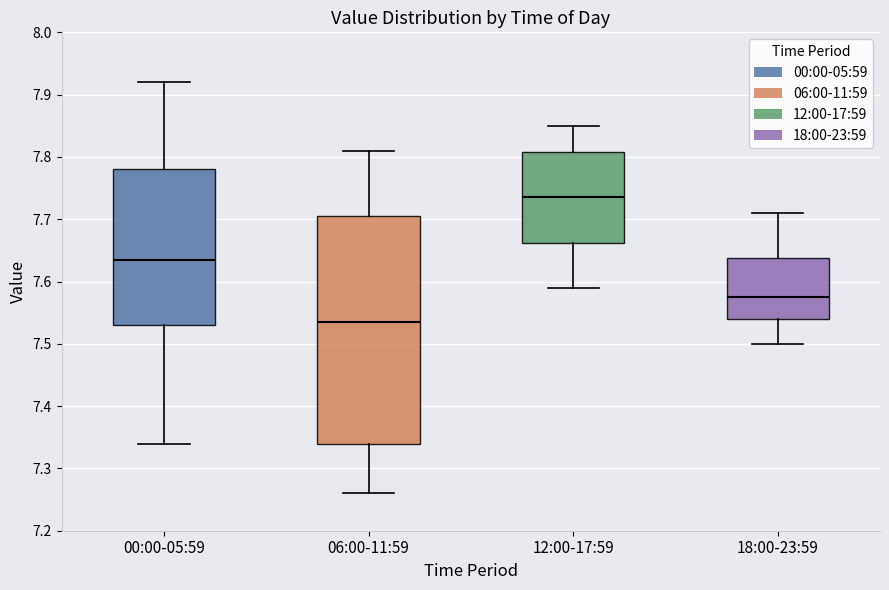

Reading left to right, read every box against the y-axis: the position of its median line, the range the box covers, and the ends of its whiskers. The values are not printed on the chart, so give them approximately, as read against the axis.

00:00-05:59: median 7.64, box 7.53 to 7.78, whiskers 7.34 to 7.92
06:00-11:59: median 7.54, box 7.34 to 7.71, whiskers 7.26 to 7.81
12:00-17:59: median 7.74, box 7.66 to 7.81, whiskers 7.59 to 7.85
18:00-23:59: median 7.58, box 7.54 to 7.64, whiskers 7.50 to 7.71